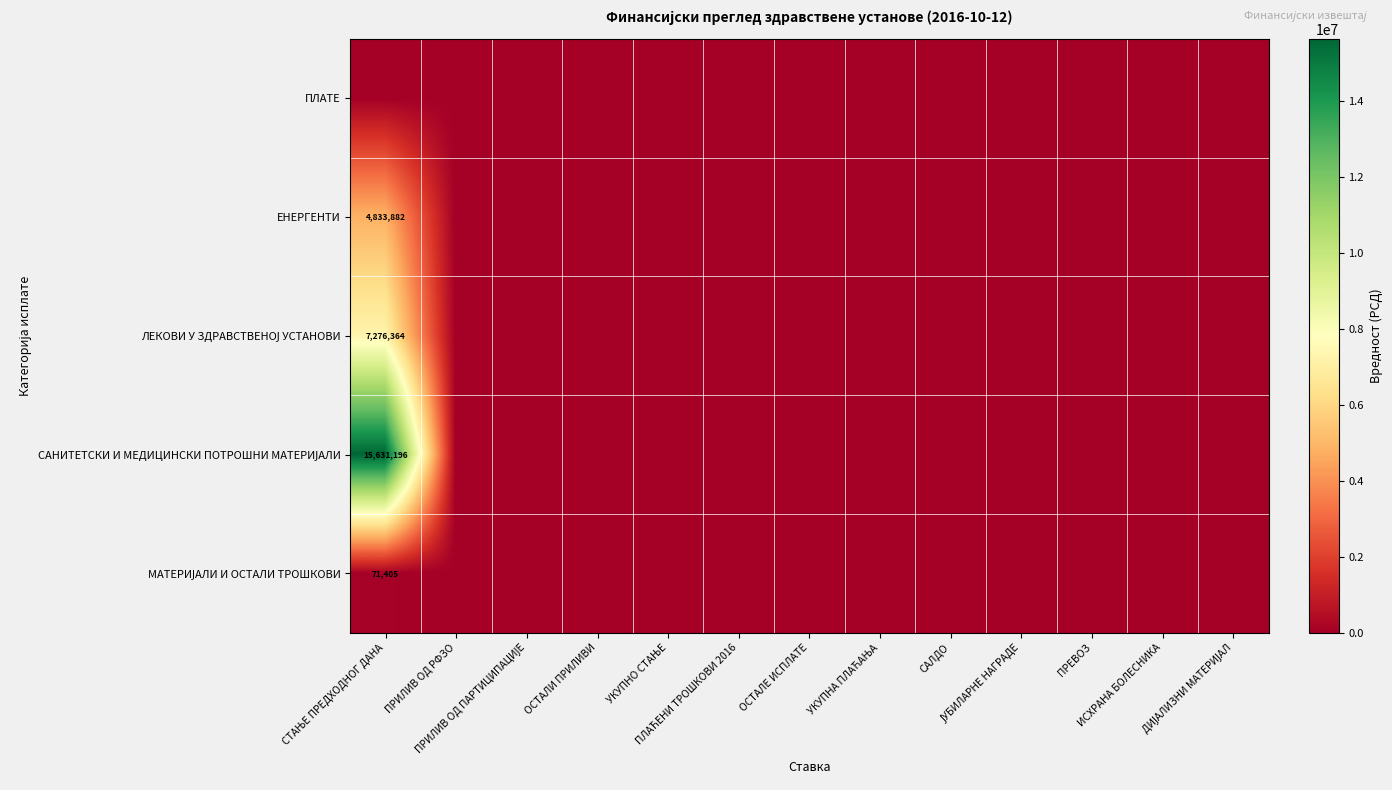

Which series changed the most between ОСТАЛИ ПРИЛИВИ and УКУПНА ПЛАЋАЊА?

ПЛАТЕ